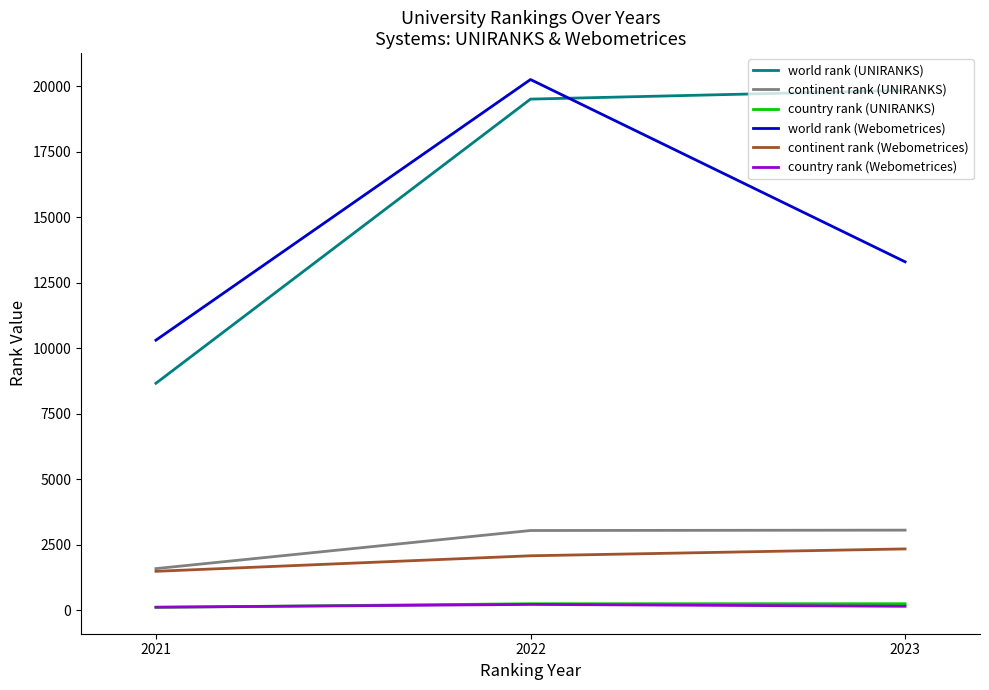

The value of country rank (UNIRANKS) at 2021 is 108. True or false?

True